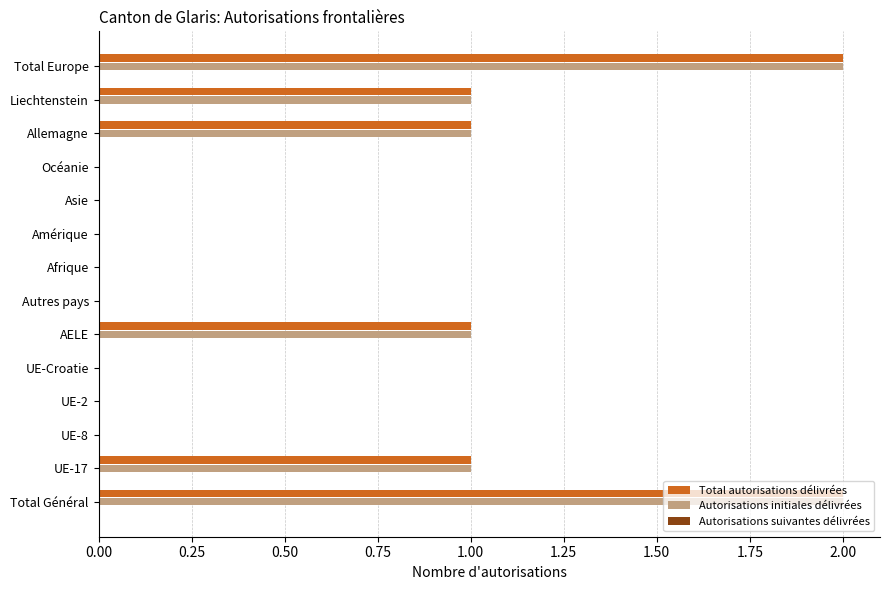

True or false: Total autorisations délivrées has a value of 1 at AELE.

True